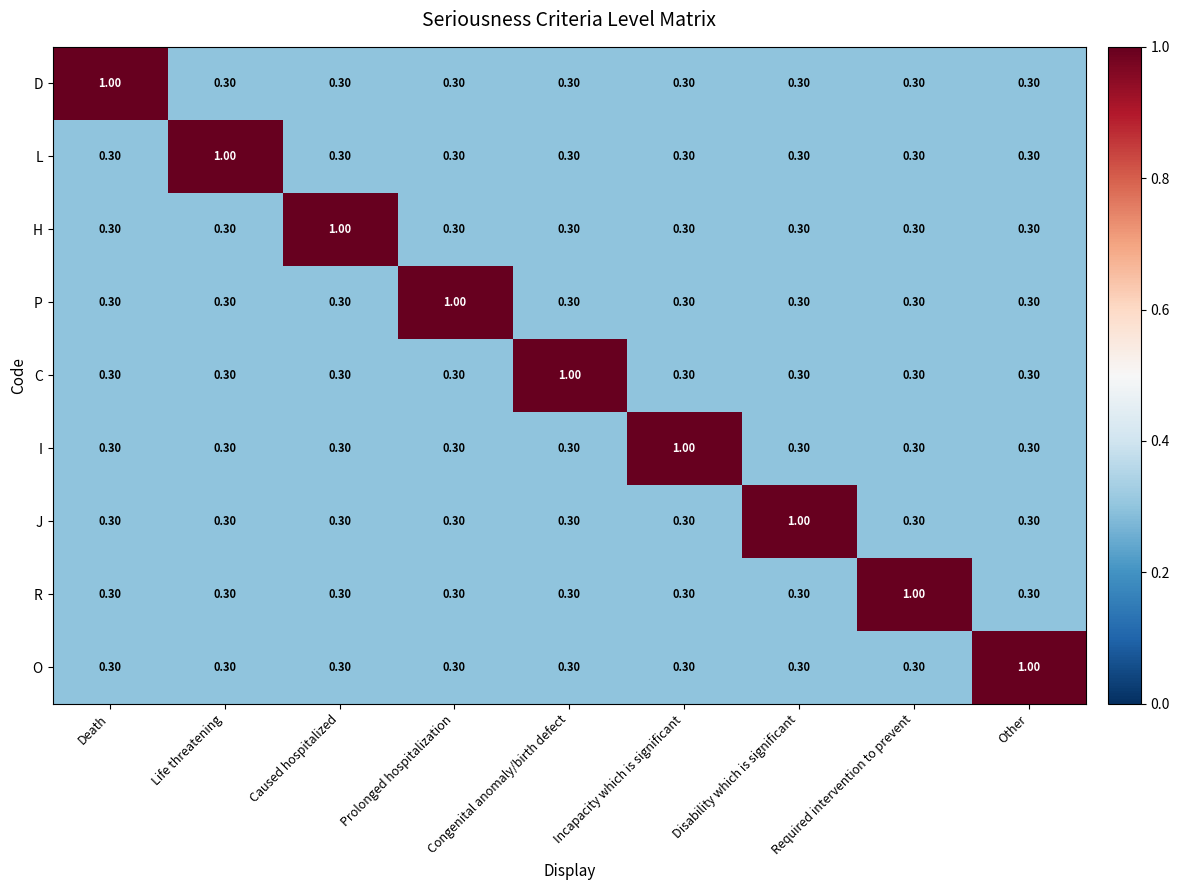

What is the total value across all series at Disability which is significant?

3.4